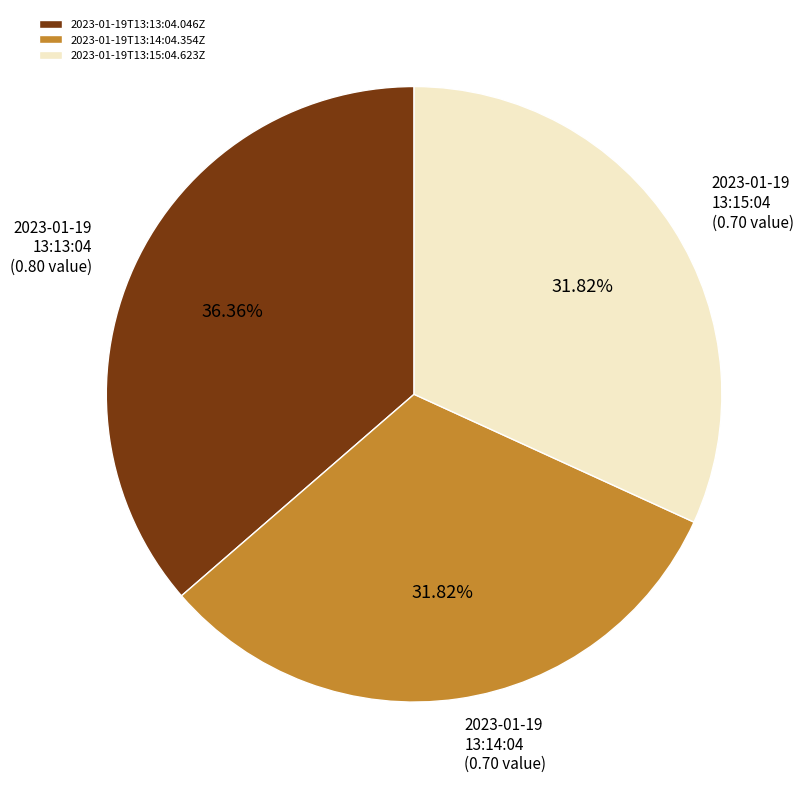

Count the number of slices in the pie.

3